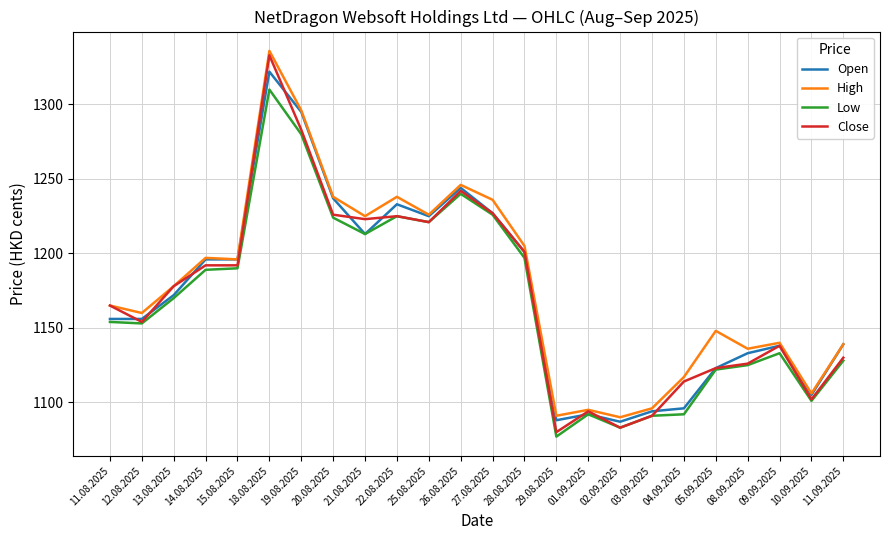

Does the chart have visible grid lines?

Yes